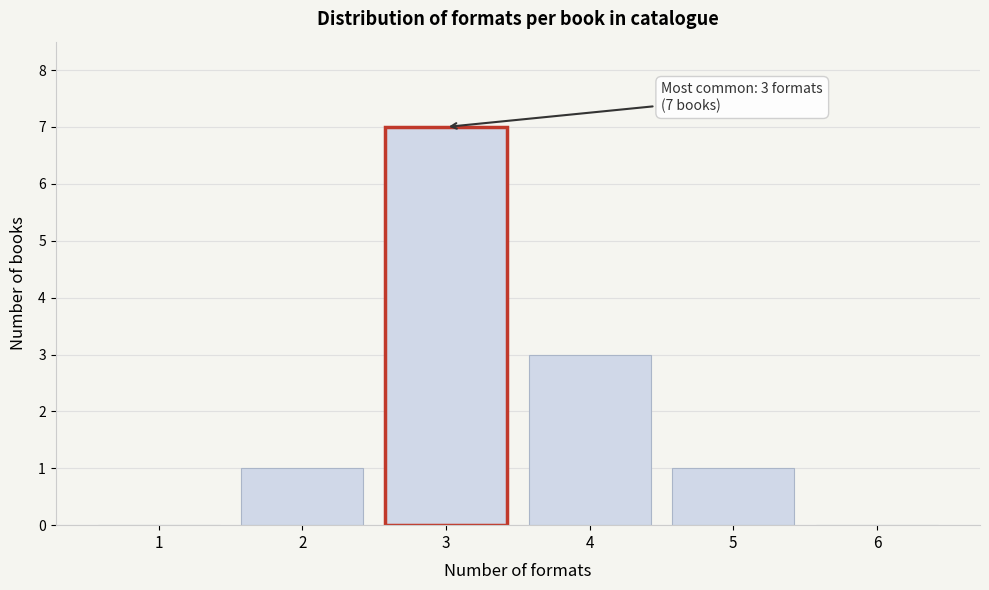

Reading left to right, extract all data points from this chart.

1=0	2=1	3=7	4=3	5=1	6=0